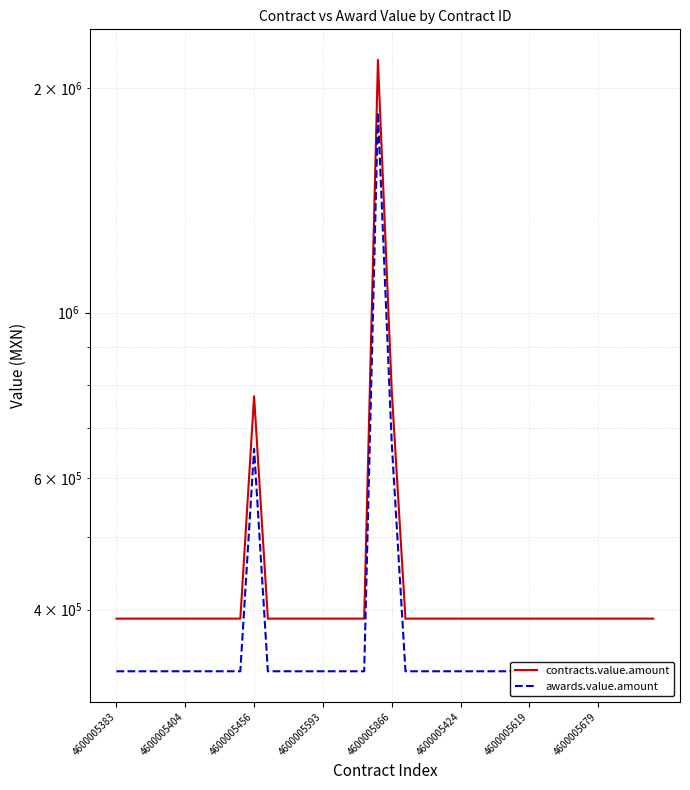

True or false: contracts.value.amount and awards.value.amount intersect in this chart.

False